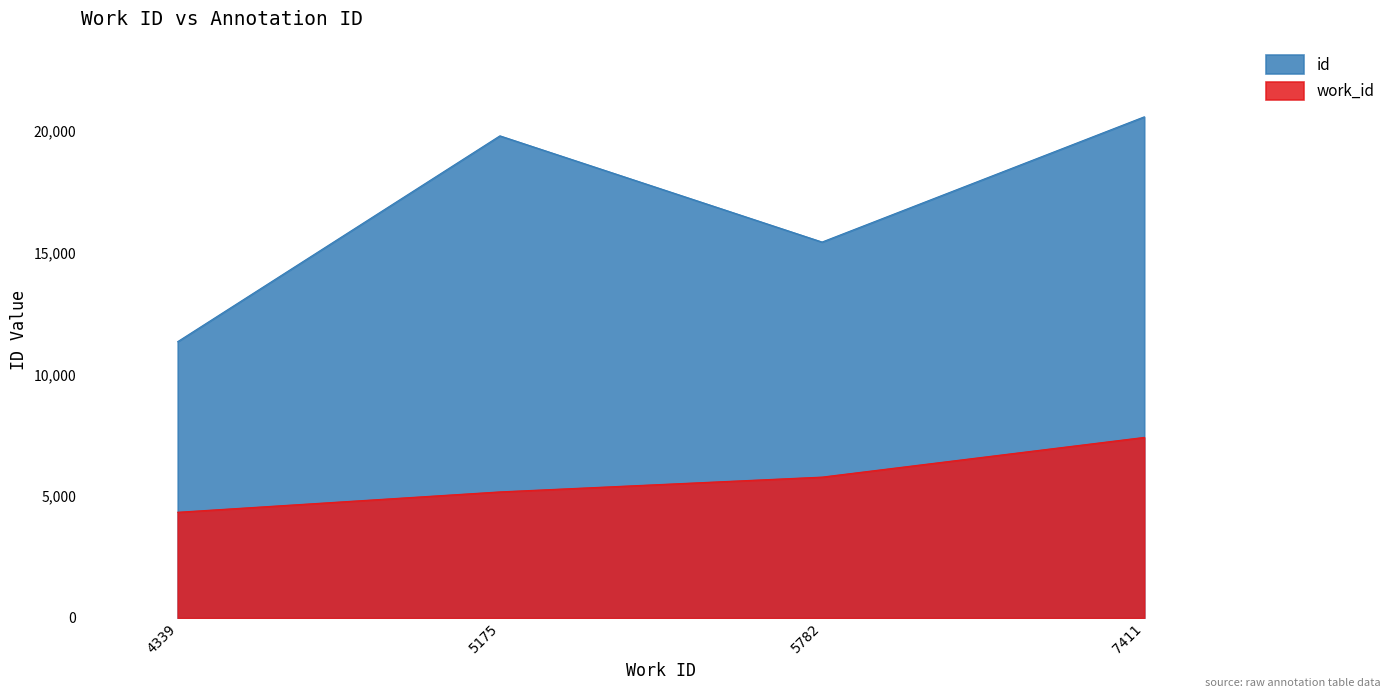

What is the spread (max minus min) of values at 5175?

14611